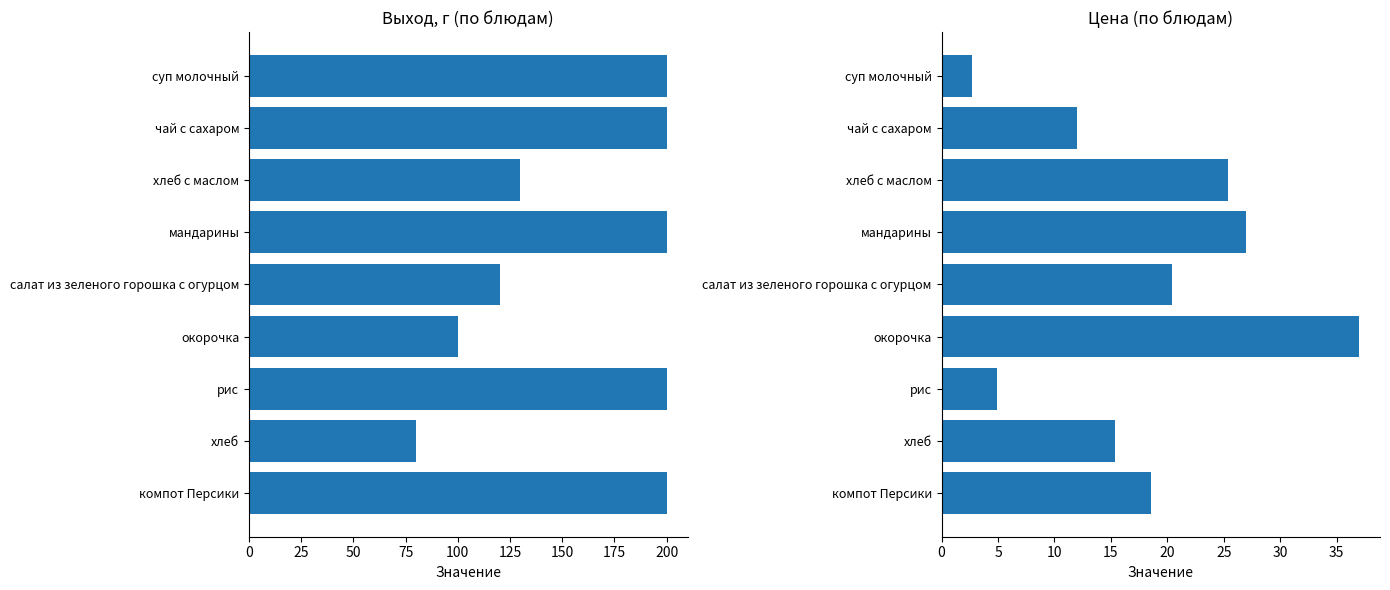

How many data points does each series have?

9